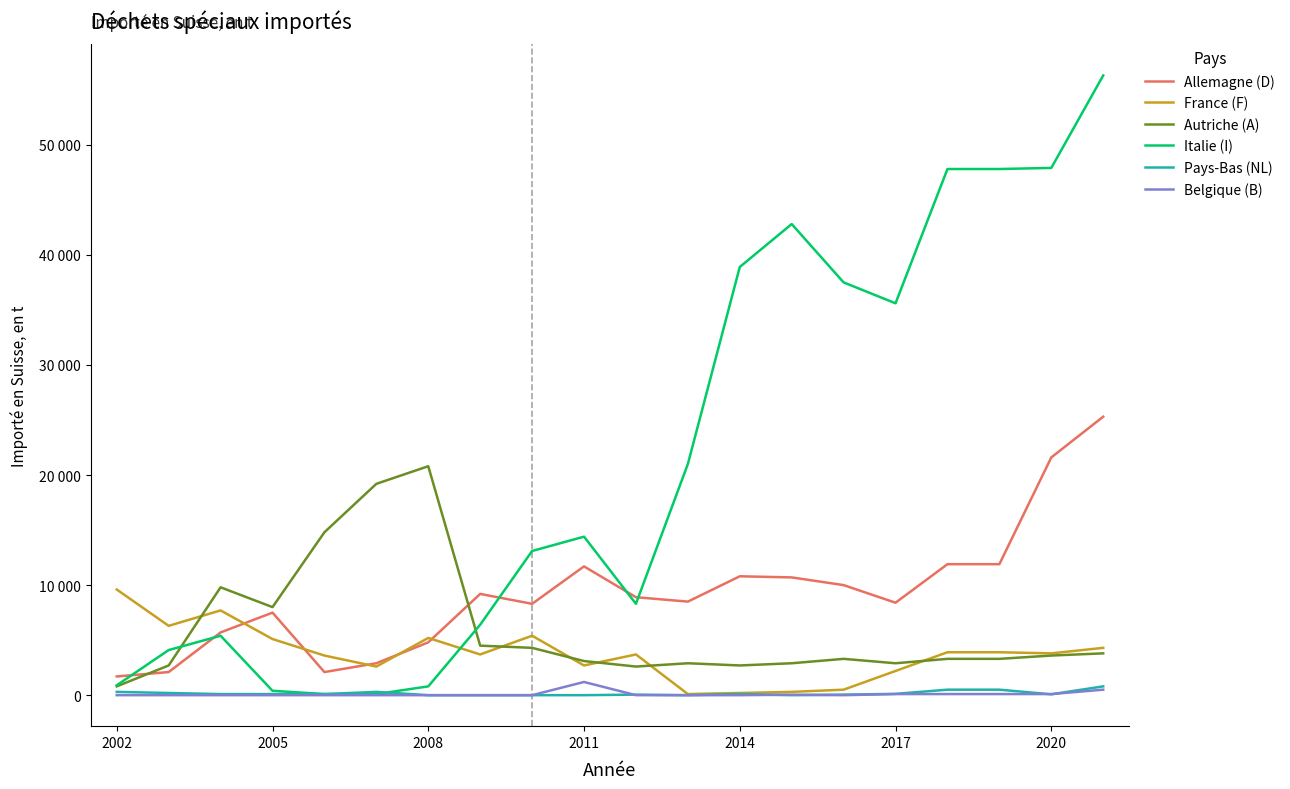

Is this an area chart (filled region under the line)?

No